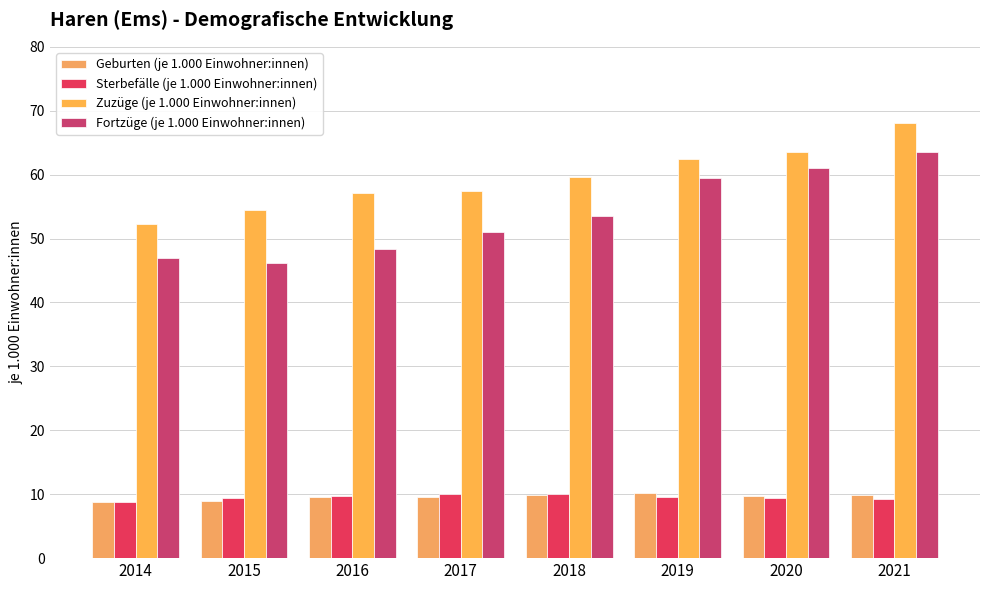

How many bars are there in total?

32